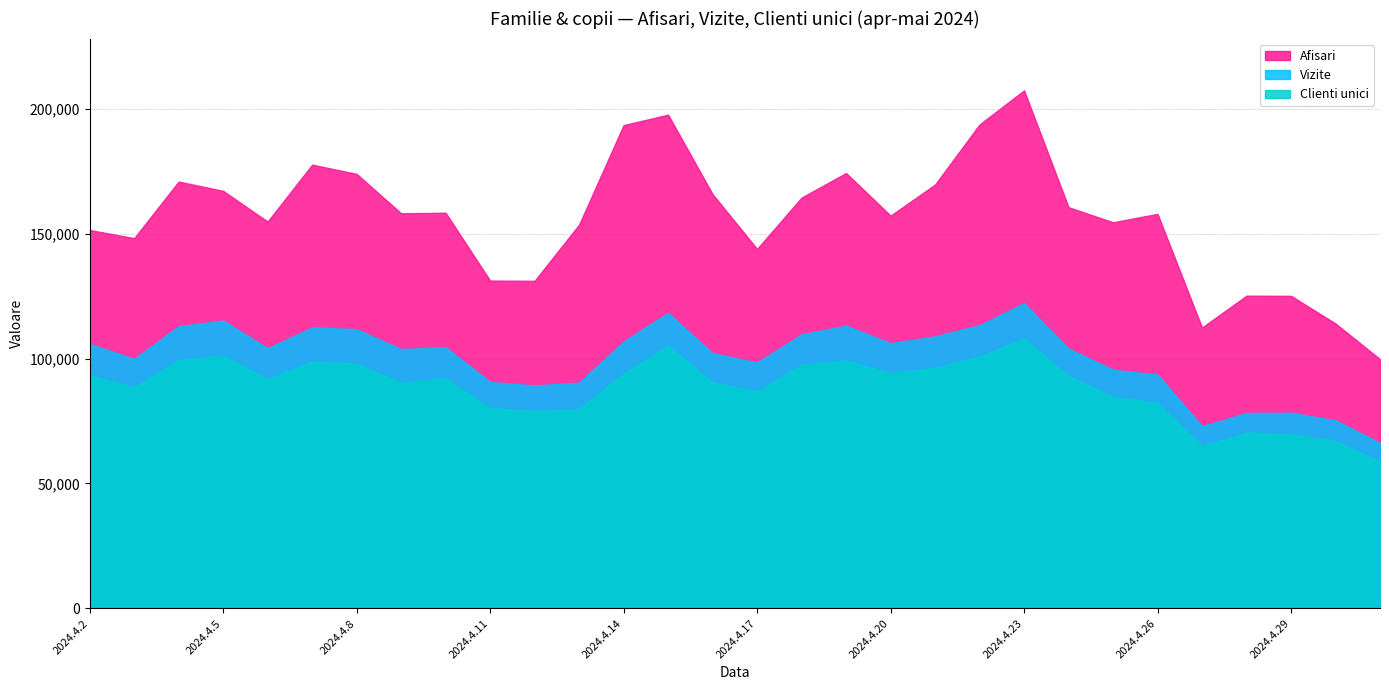

What position from the right is 2024.4.30?

2